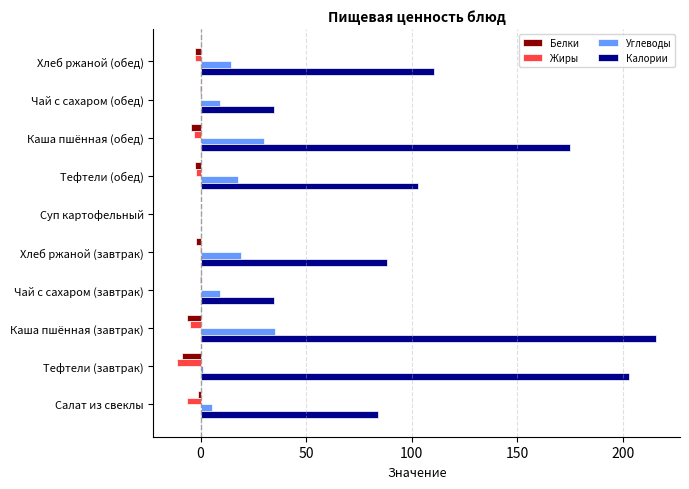

Count the number of data series in this chart.

4